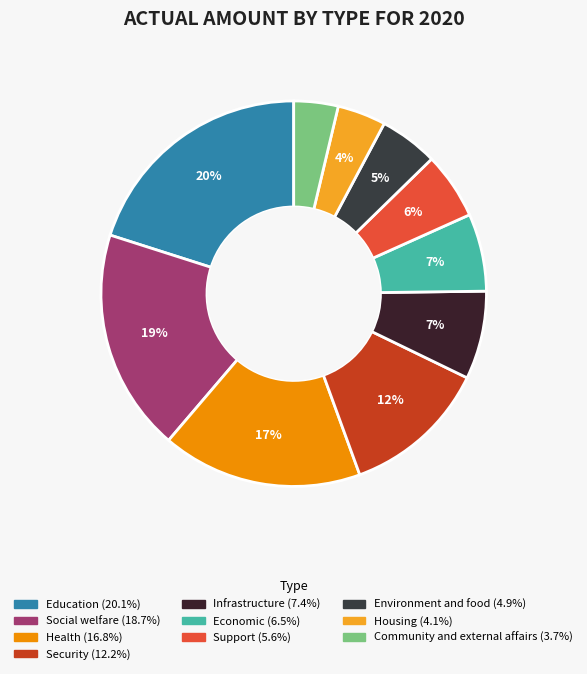

To the nearest percent, what is the average slice percentage?

10%